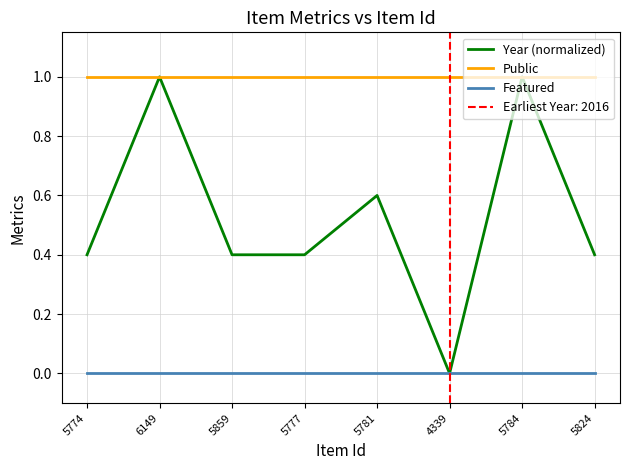

Reading left to right, list all the values displayed in this chart.

Year (normalized): 0.4	1.0	0.4	0.4	0.6	0.0	1.0	0.4
Public: 1.0	1.0	1.0	1.0	1.0	1.0	1.0	1.0
Featured: 0.0	0.0	0.0	0.0	0.0	0.0	0.0	0.0